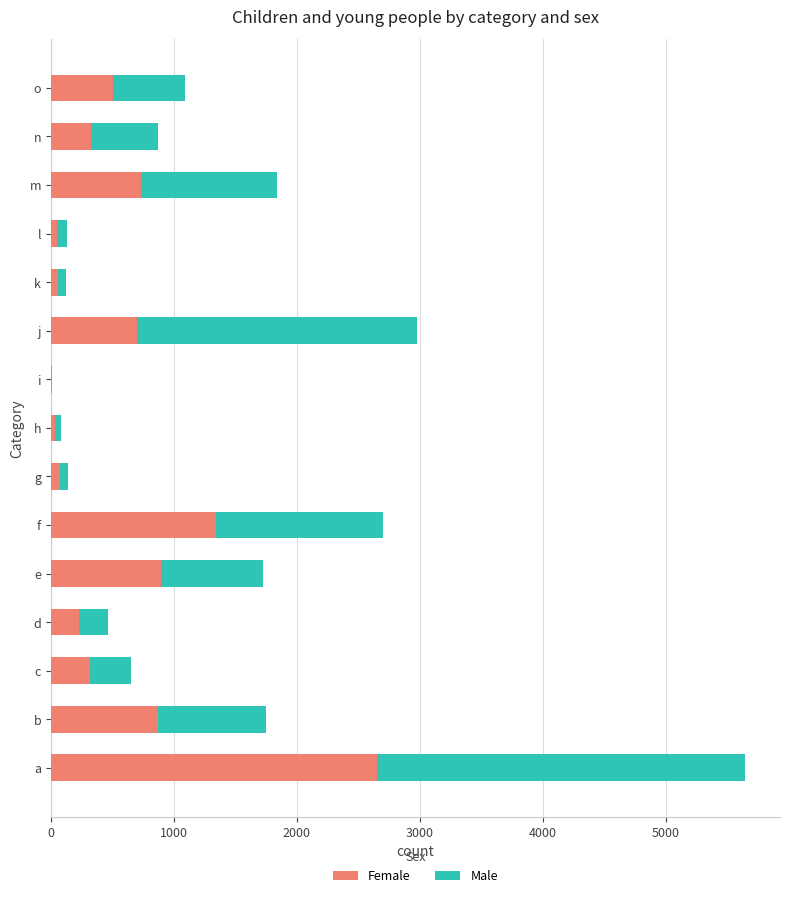

True or false: Female has a value of 704 at j.

True